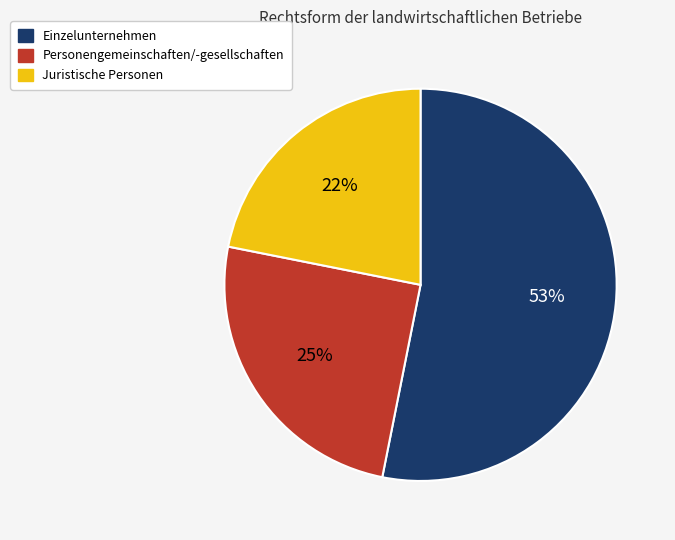

Which category has the biggest portion of the pie?

Einzelunternehmen